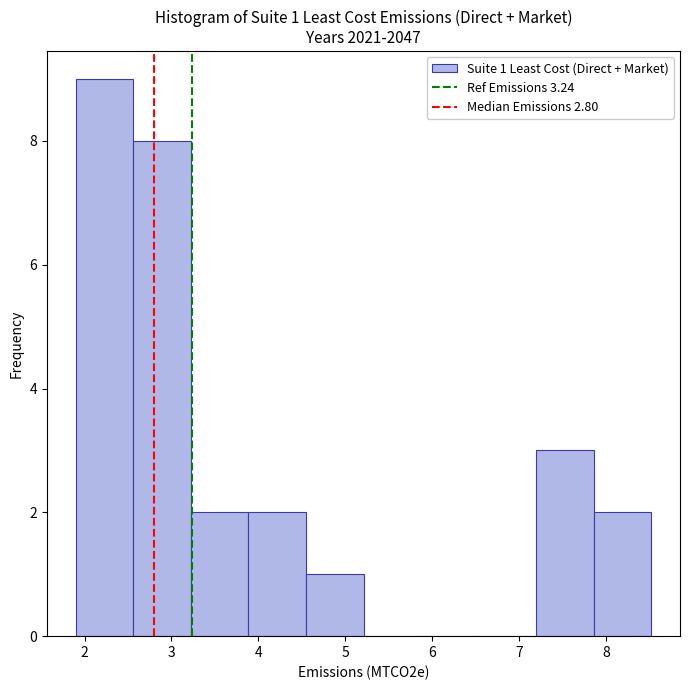

Which range on the x-axis has the tallest bar?

1.9 to 2.6